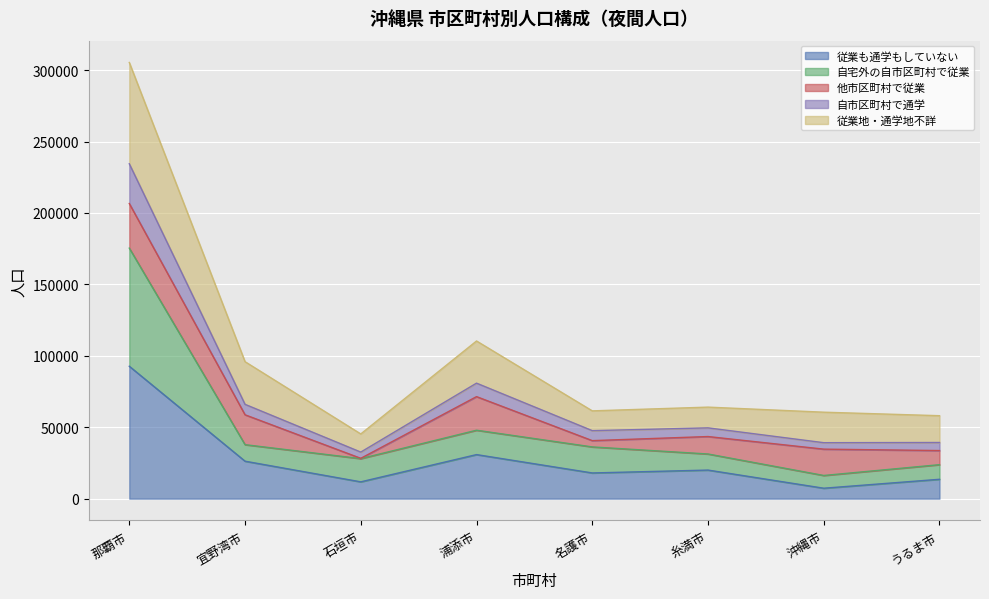

The 従業も通学もしていない series shows 18873 at 浦添市. True or false?

False